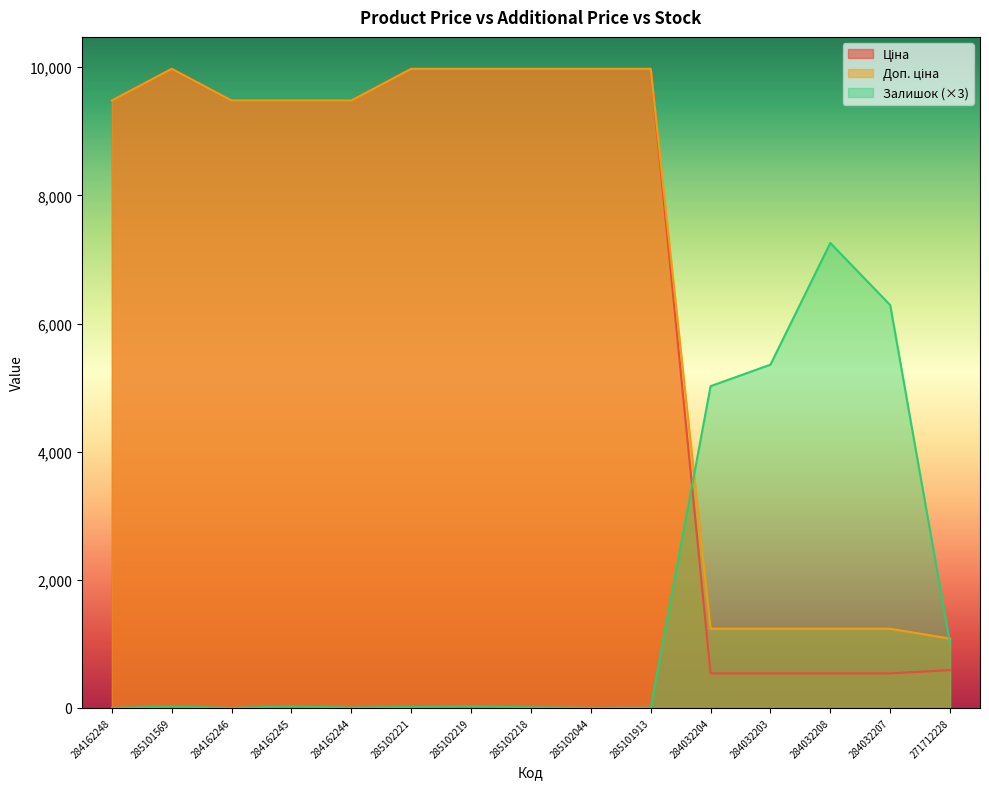

At which label is Залишок closest to 3628?

284032204